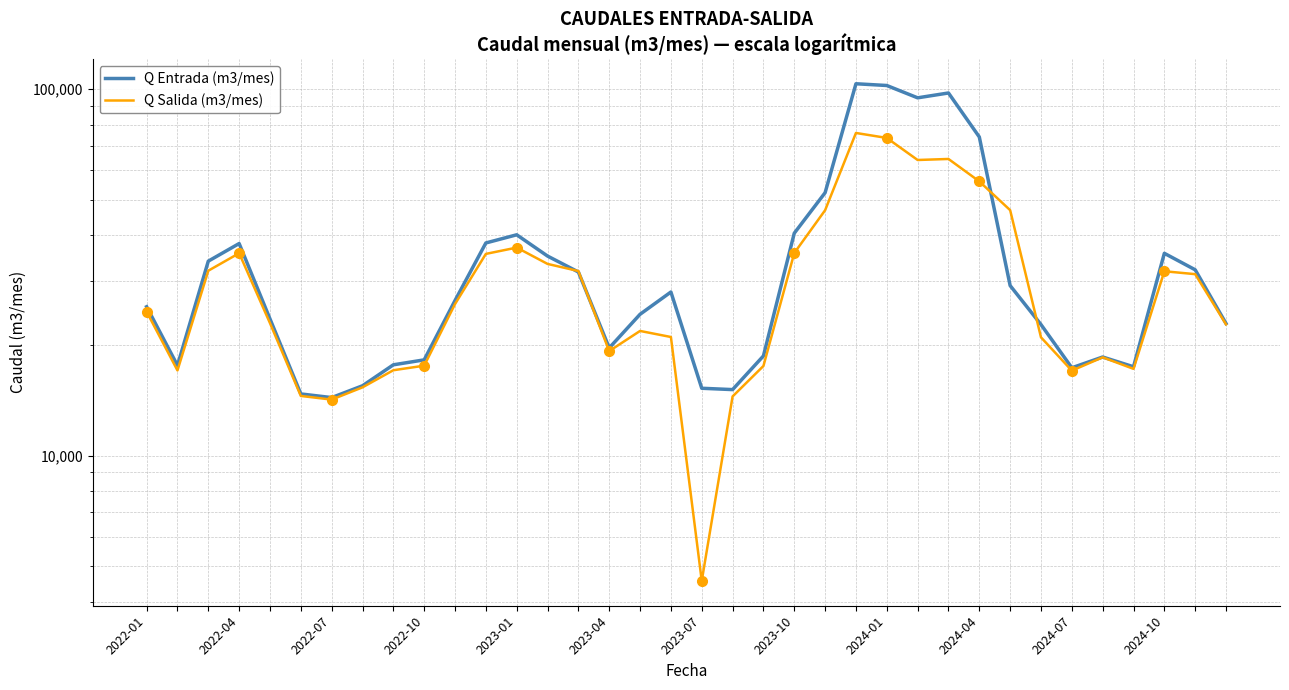

Where do Q Salida (m3/mes) and Q Entrada (m3/mes) first cross each other?

13 and 14